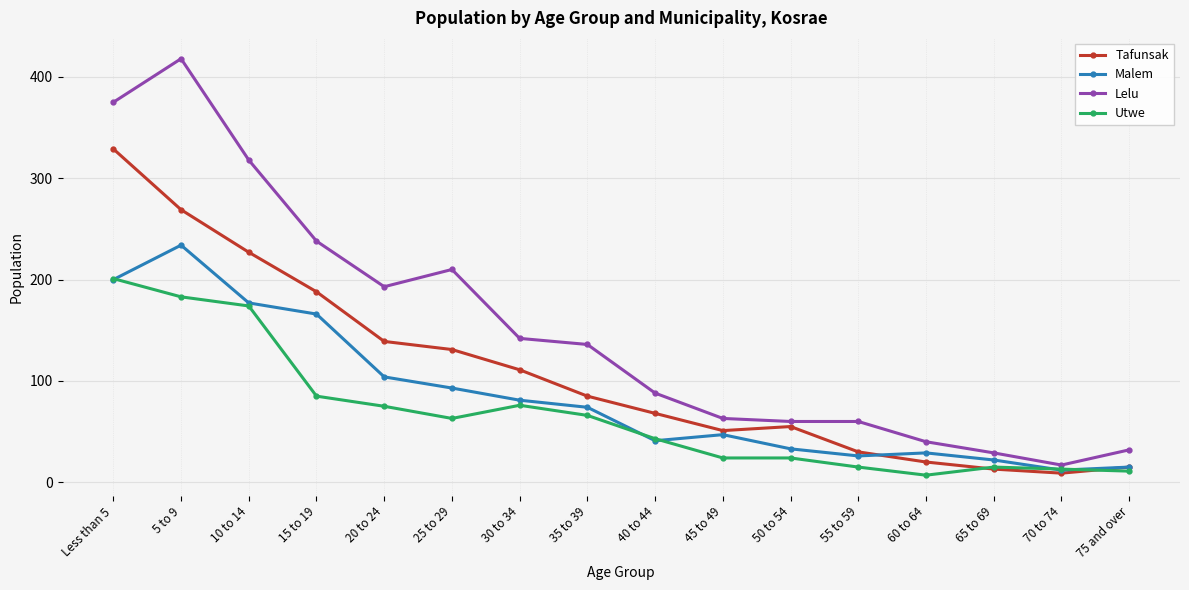

What is the difference between the highest and lowest values at 75 and over?

21